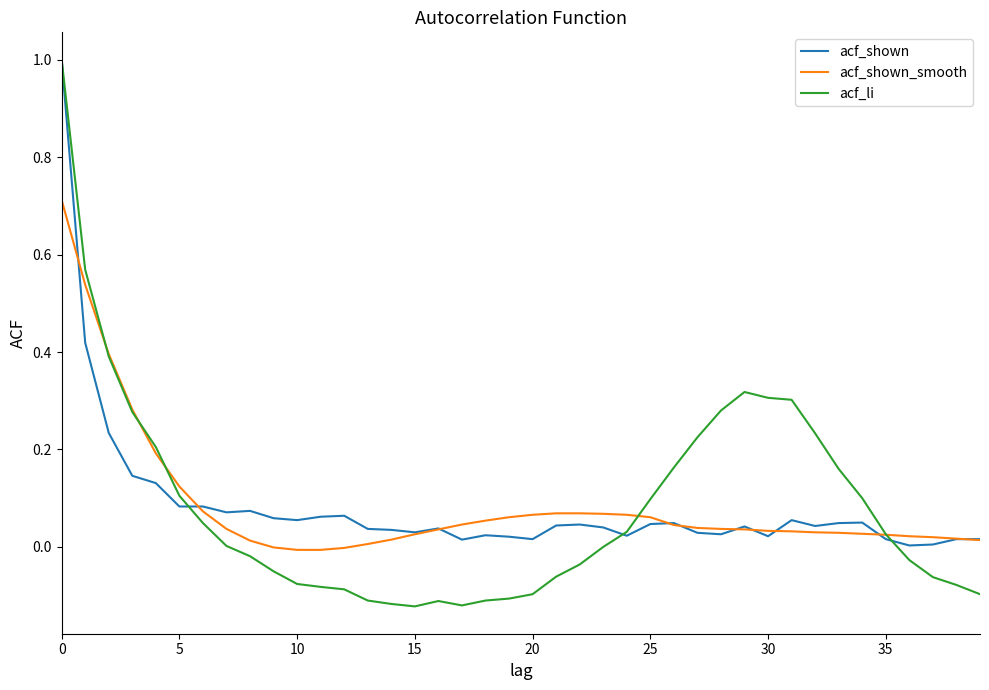

What is the minimum value shown in the chart?

-0.1